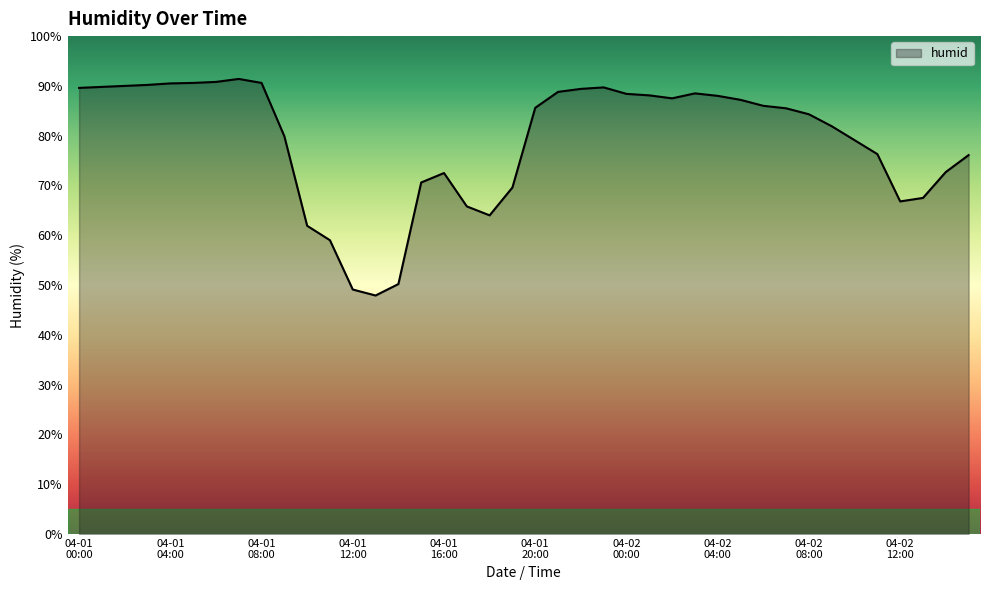

What is the minimum value shown in the chart?

47.9